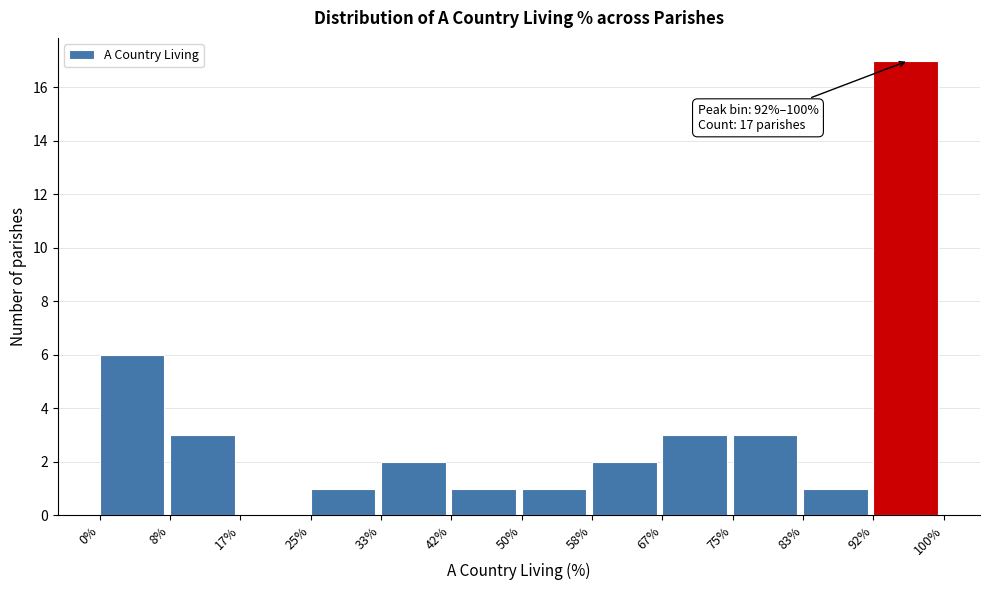

Which range on the x-axis has the tallest bar?

92% to 100%